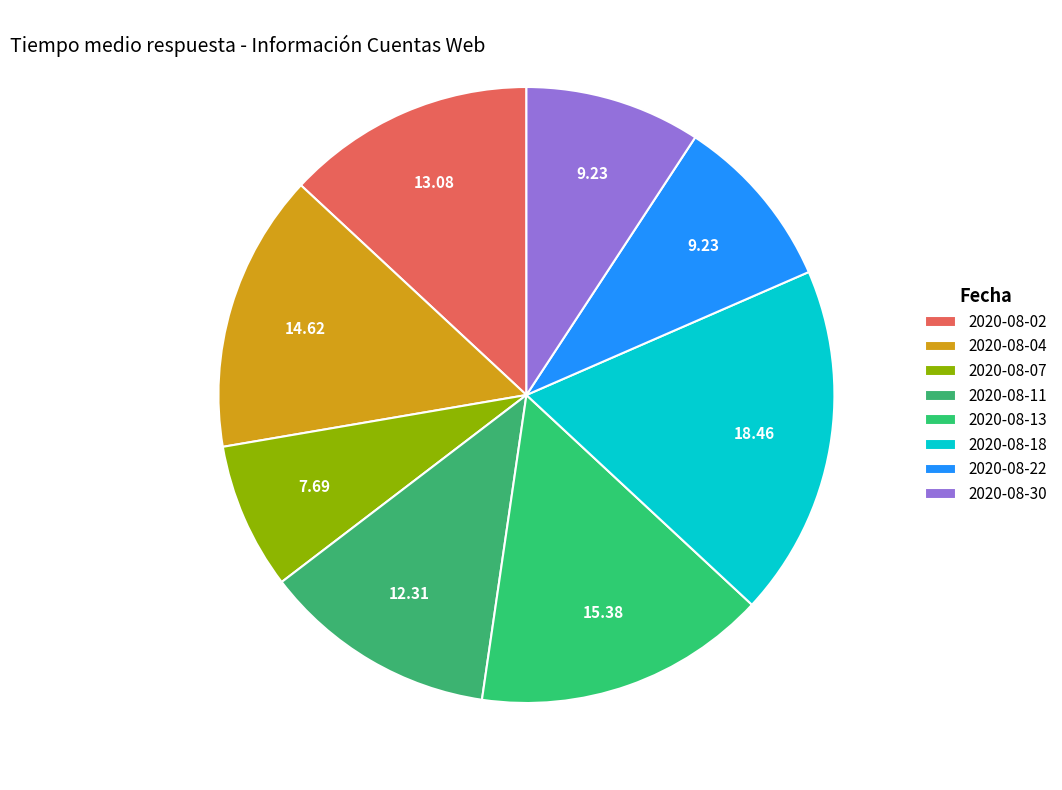

Does any single category account for the majority?

No